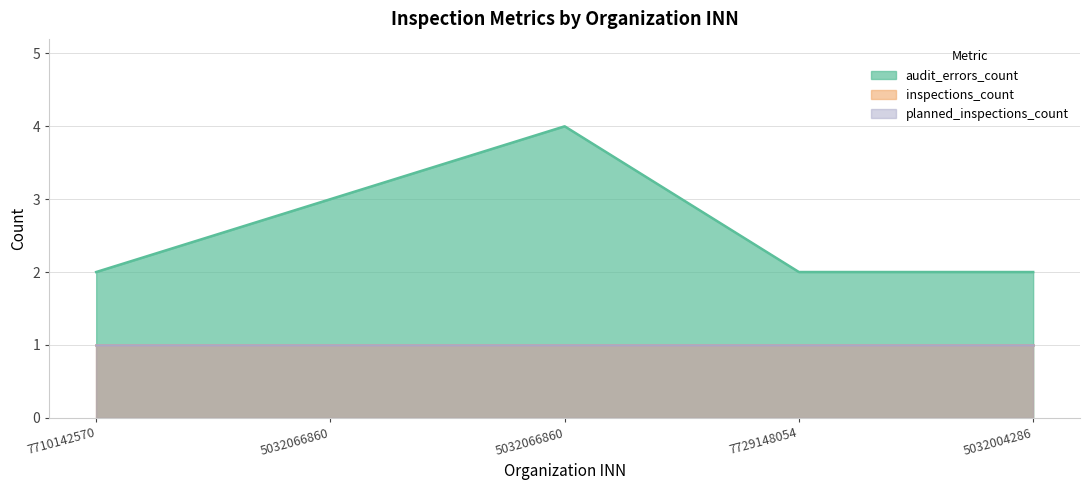

The planned_inspections_count series shows 1 at 7729148054. True or false?

True